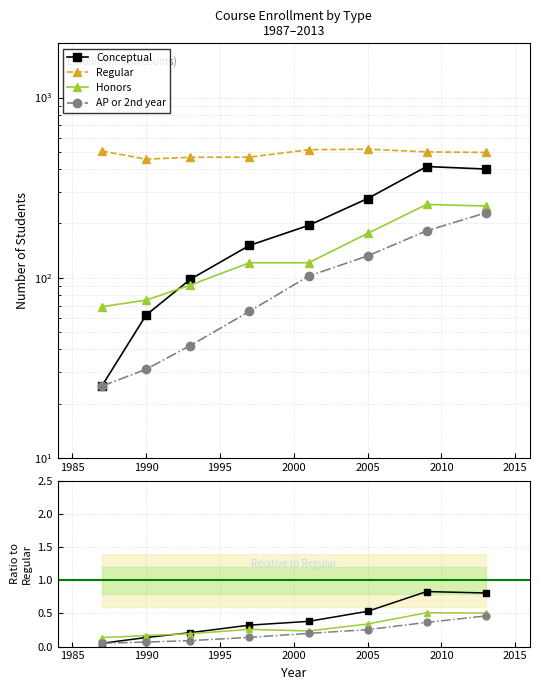

True or false: Conceptual and AP or 2nd year intersect in this chart.

False